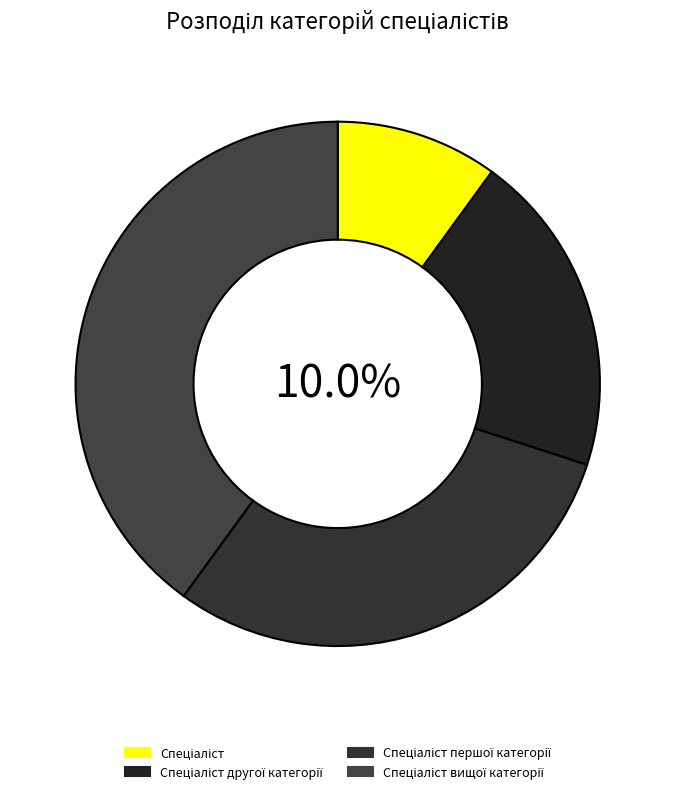

What is the total percentage of Спеціаліст вищої категорії and Спеціаліст першої категорії?

70.0%